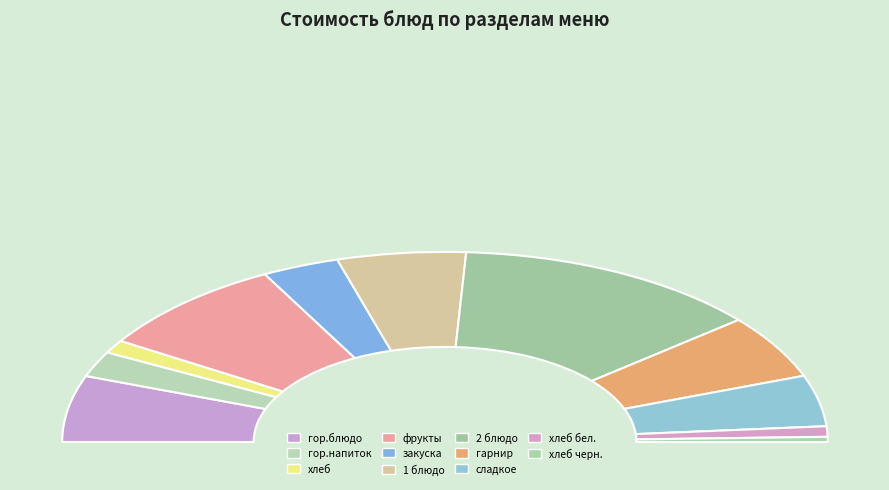

What is the largest slice in the pie chart?

2 блюдо